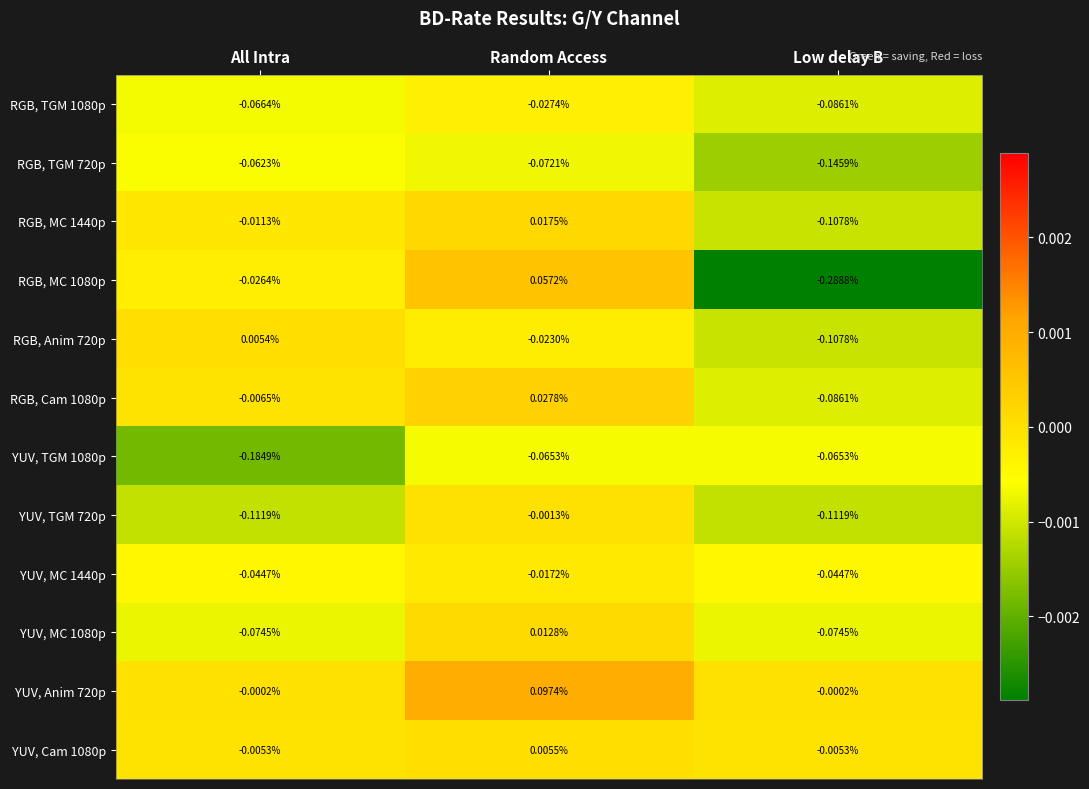

Which series has the widest spread of values?

RGB, MC 1080p